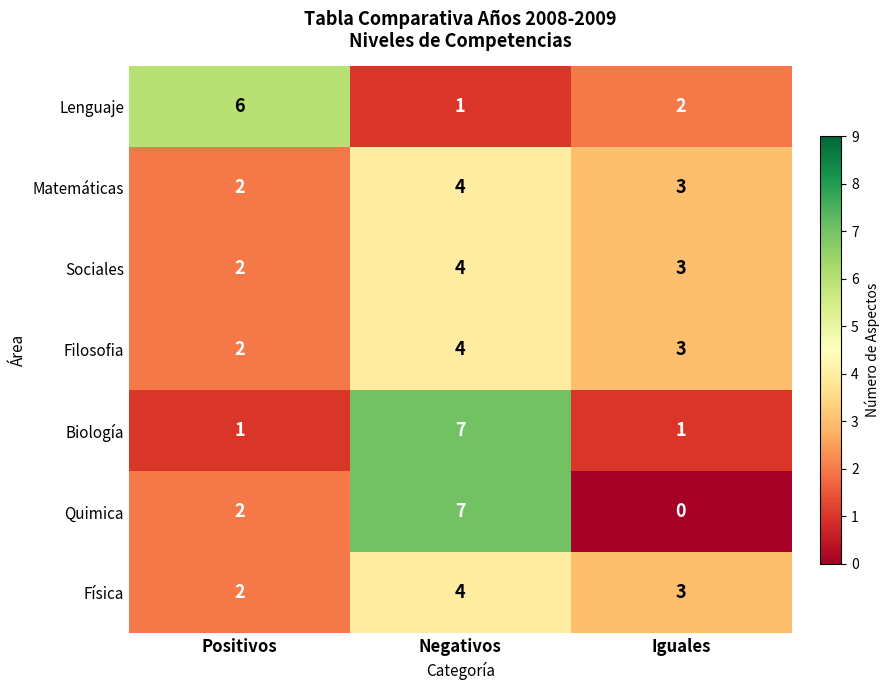

At which label is Matemáticas closest to 3?

Iguales